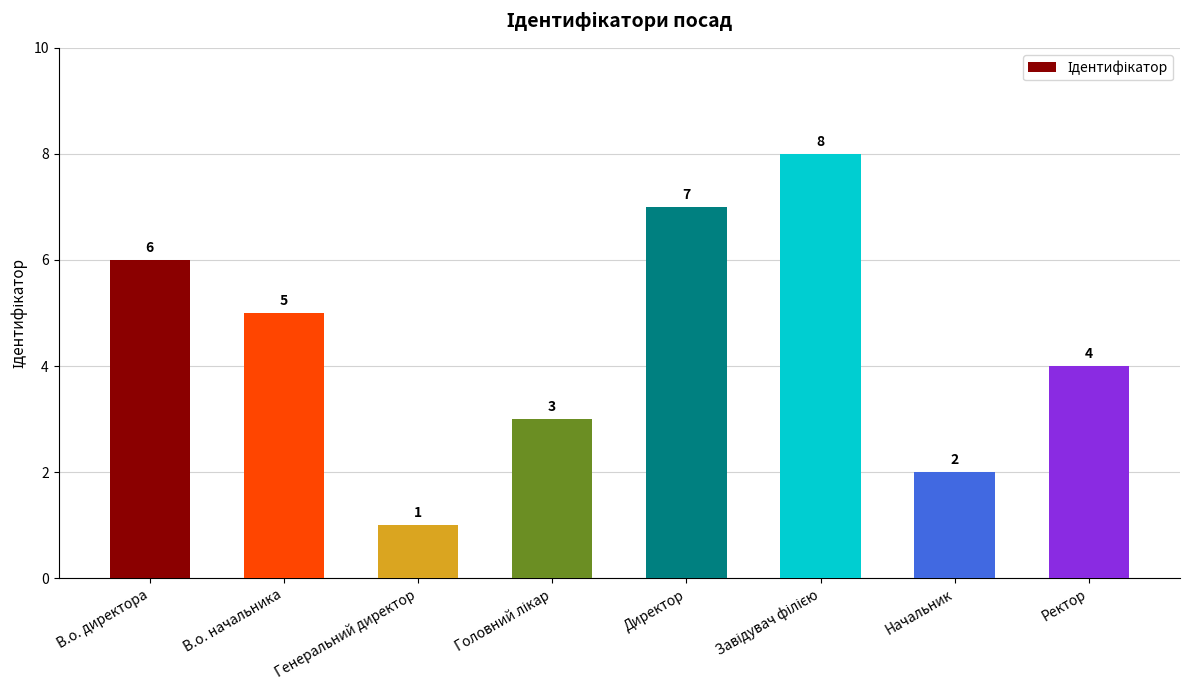

True or false: the data shows 1 at Начальник.

False